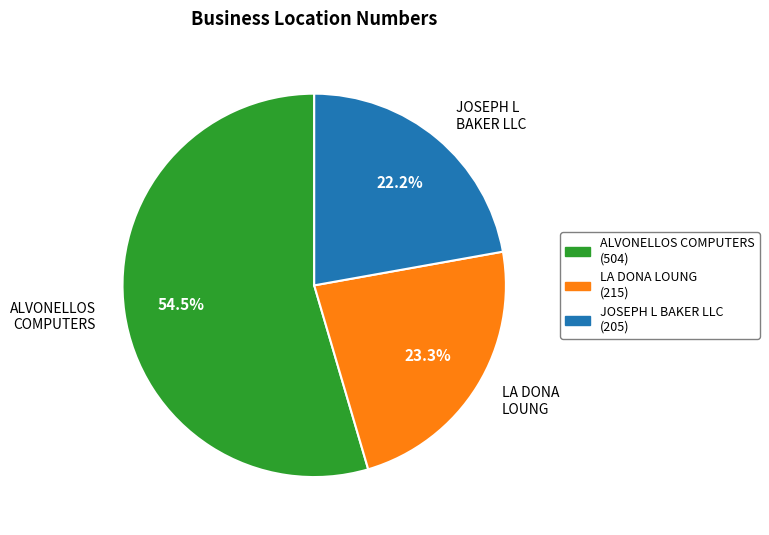

Which has a higher value, LA DONA LOUNG or JOSEPH L BAKER LLC?

LA DONA LOUNG